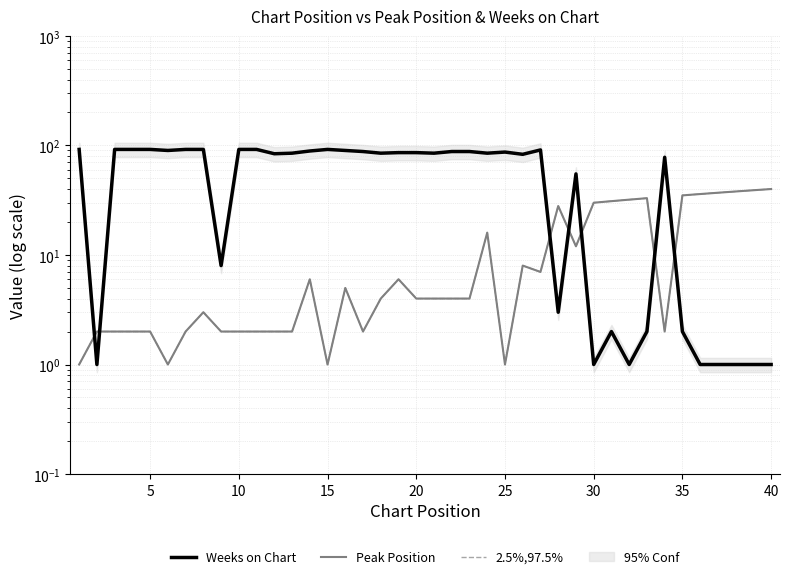

Which series has the widest spread of values?

Weeks on Chart